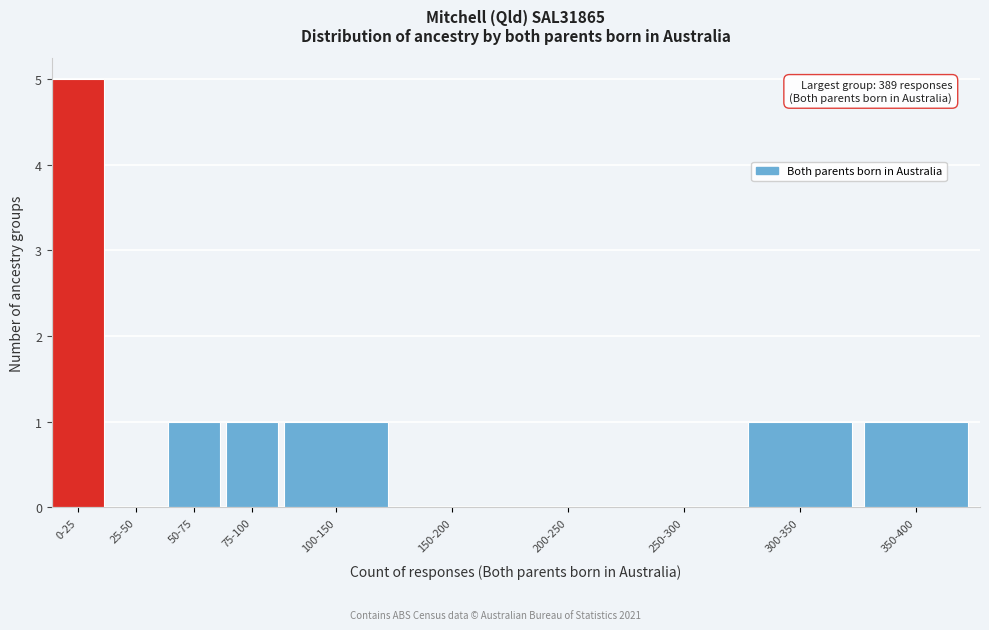

Reading left to right, list all the values displayed in this chart.

0-25=5	25-50=0	50-75=1	75-100=1	100-150=1	150-200=0	200-250=0	250-300=0	300-350=1	350-400=1